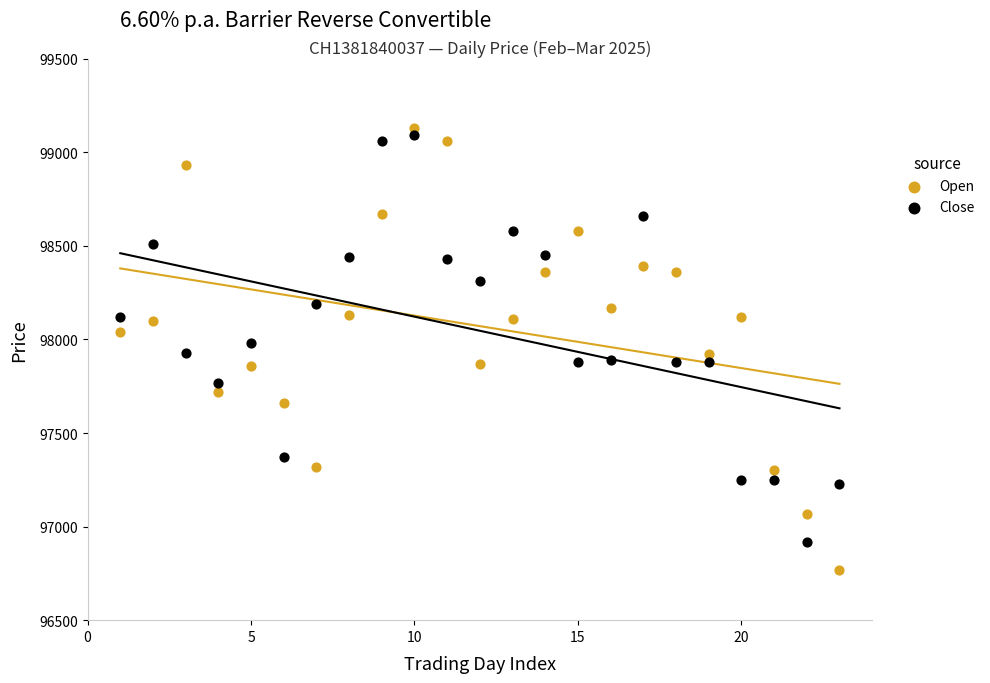

Across all data points, what is the range of Y values (max minus min)?

2360